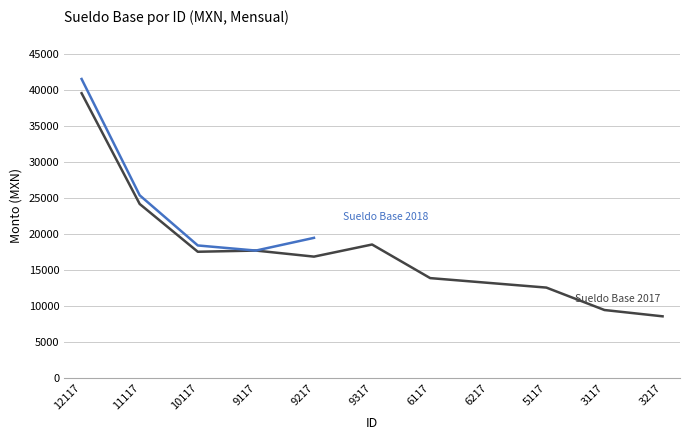

What are all the series names shown in the legend?

Sueldo Base 2017, Sueldo Base 2018